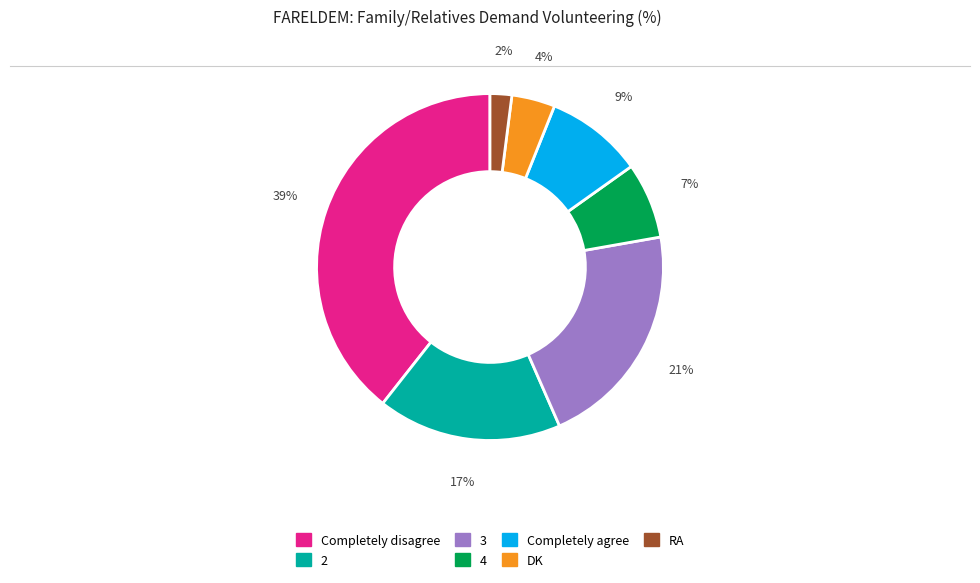

Rank the categories by value from highest to lowest.

Completely disagree, 3, 2, Completely agree, 4, DK, RA